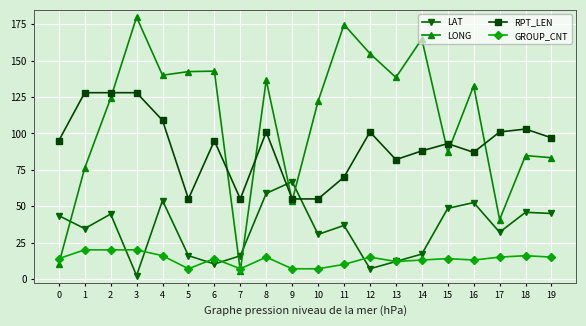

What is the difference between the maximum and minimum values in the LONG series?

174.2